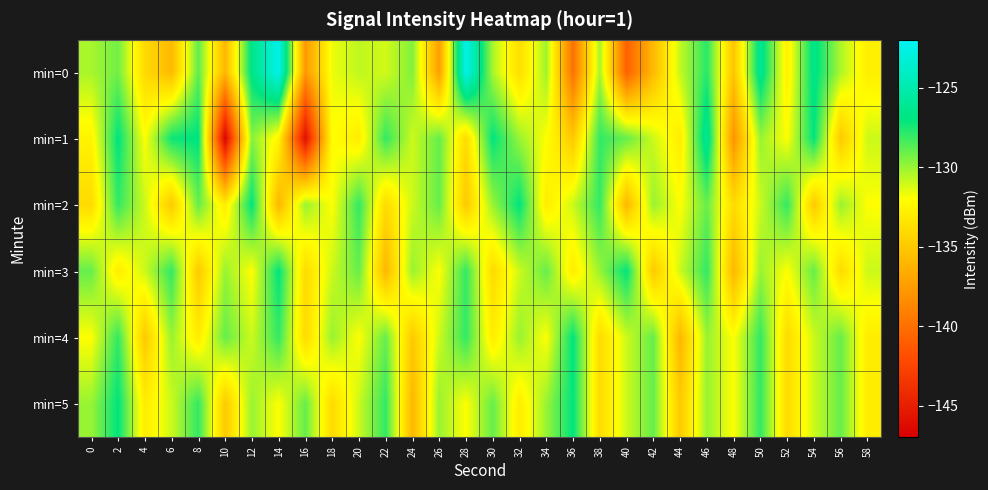

Which label corresponds to the largest value in the chart?

28